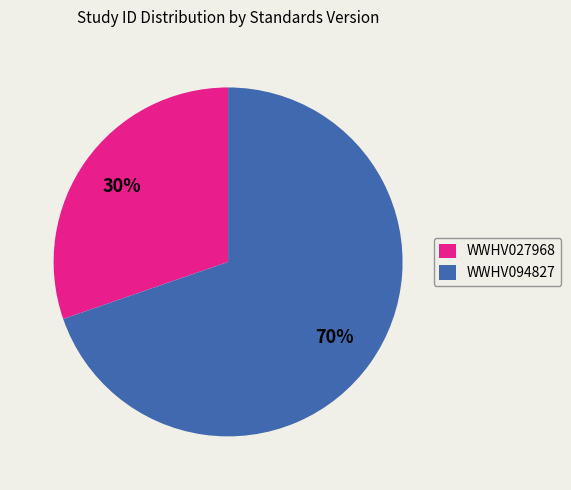

Is it true that WWHV094827 is 70% of the pie?

True